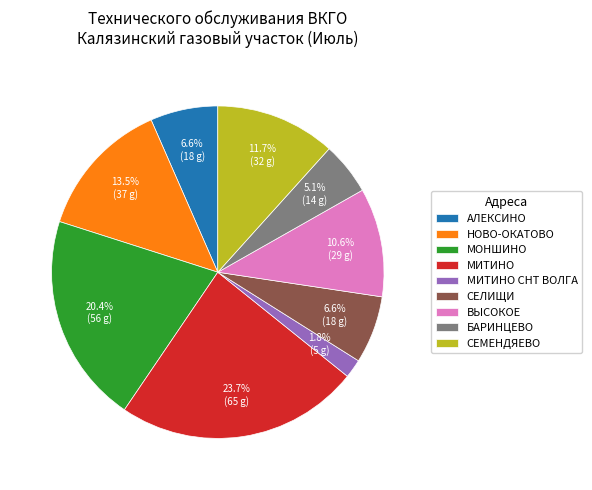

Which category has the smallest portion of the pie?

МИТИНО СНТ ВОЛГА